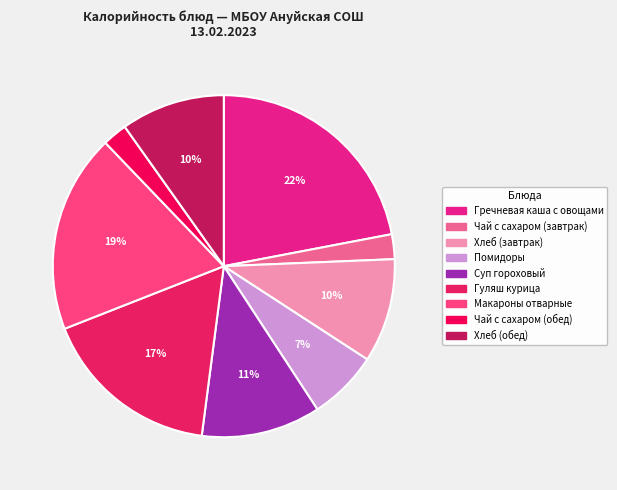

Between Макароны отварные and Чай с сахаром (завтрак), which is larger?

Макароны отварные